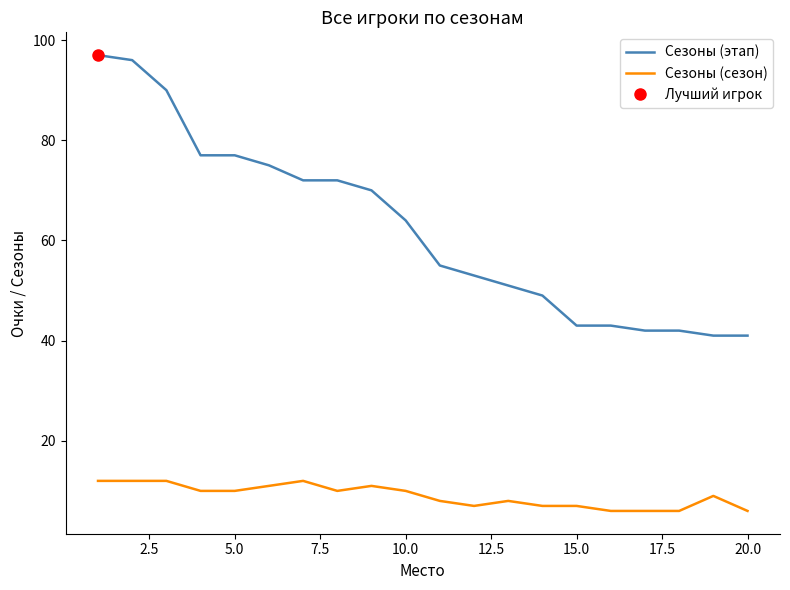

True or false: Сезоны (этап) and Сезоны (сезон) intersect in this chart.

False